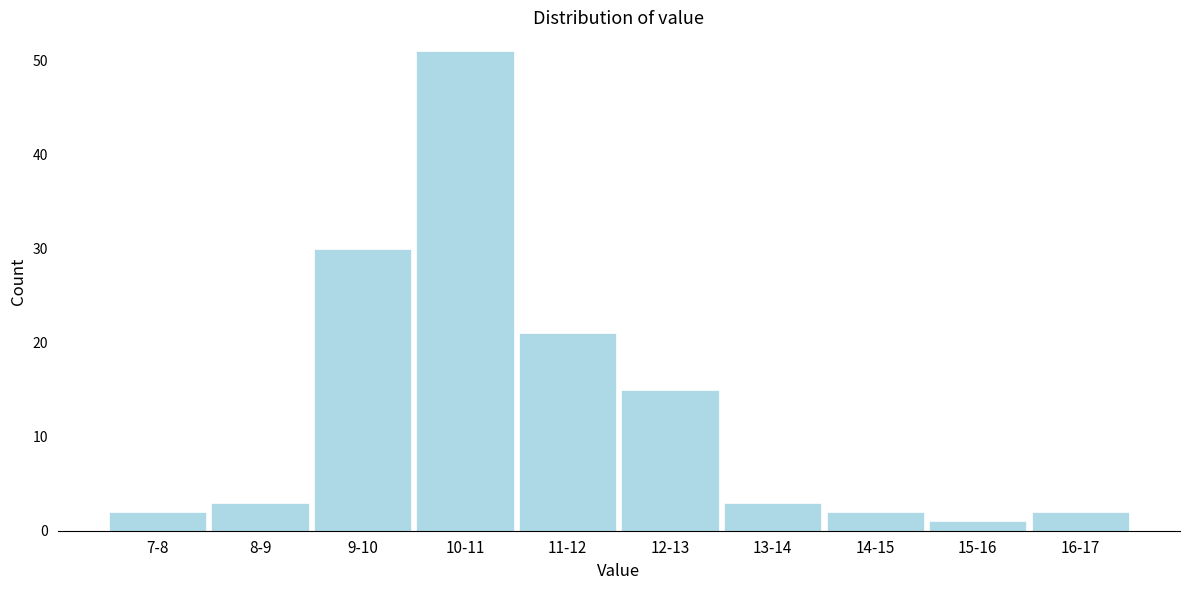

Reading right to left, transcribe all the data shown in this chart.

2	1	2	3	15	21	51	30	3	2